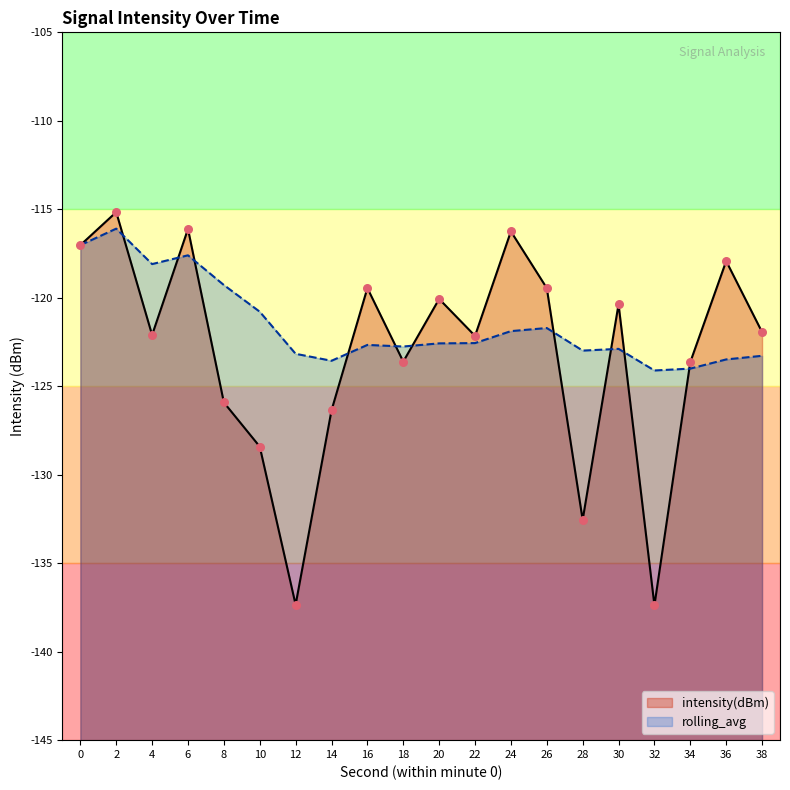

At which category is the sum across all series the highest?

2